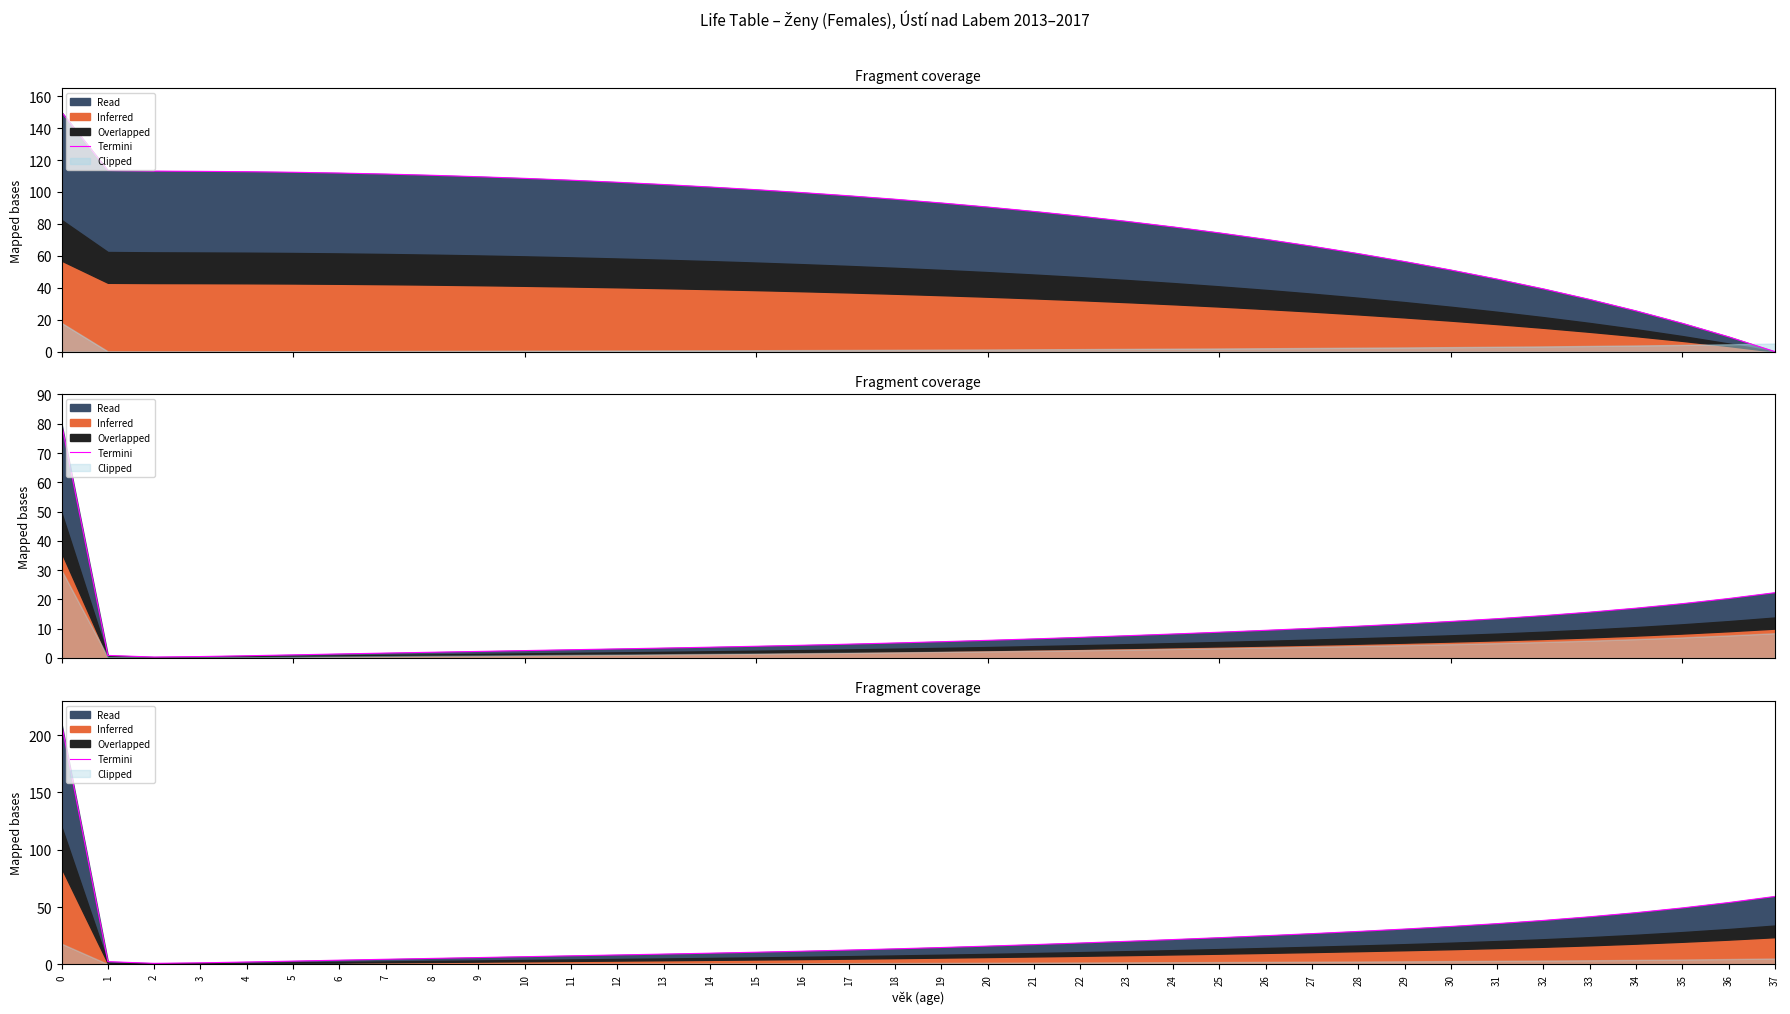

The chart shows a value of 21.6 at 24. True or false?

True